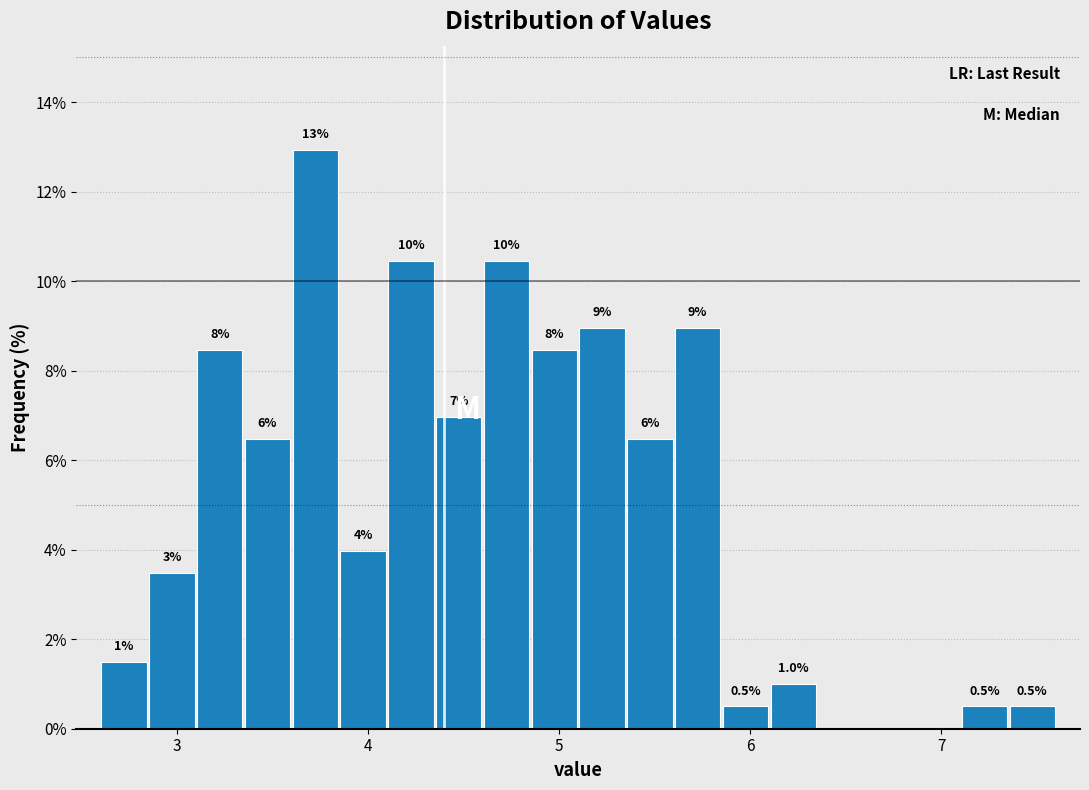

Around what value on the x-axis is the tallest bar? Give the approximate position of its centre, as read against the axis.

3.7